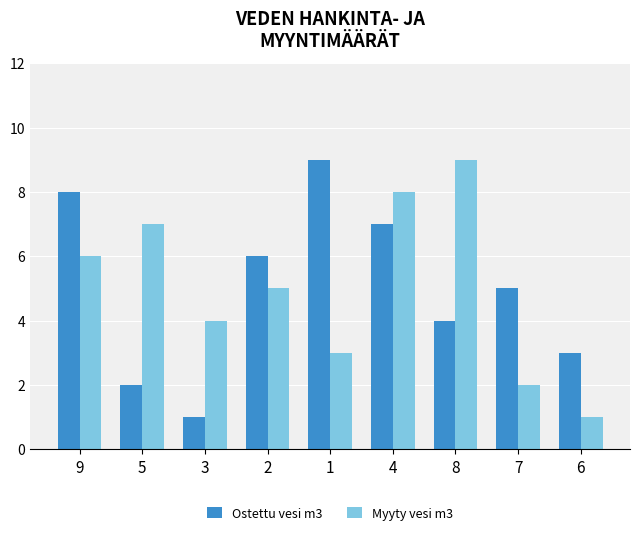

Where does the Myyty vesi m3 series first go above 5?

9